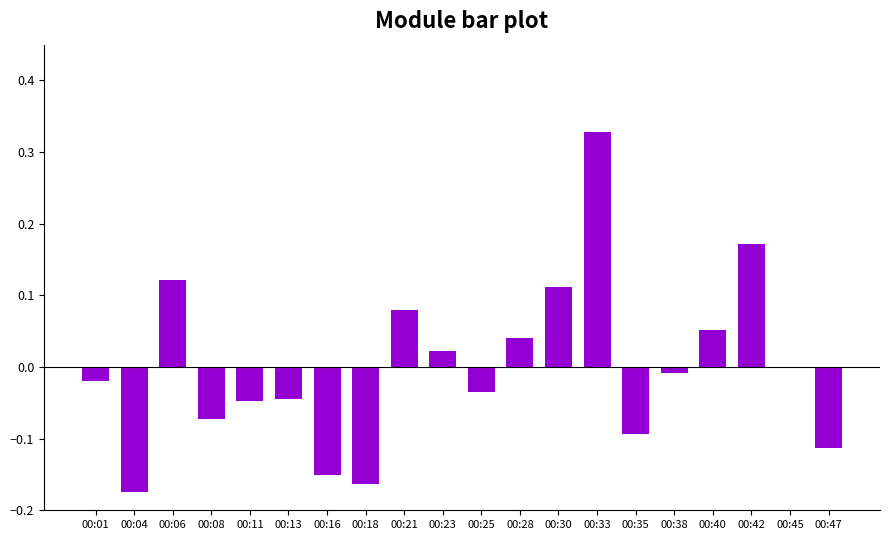

The value at 00:16 is -0.0. True or false?

False